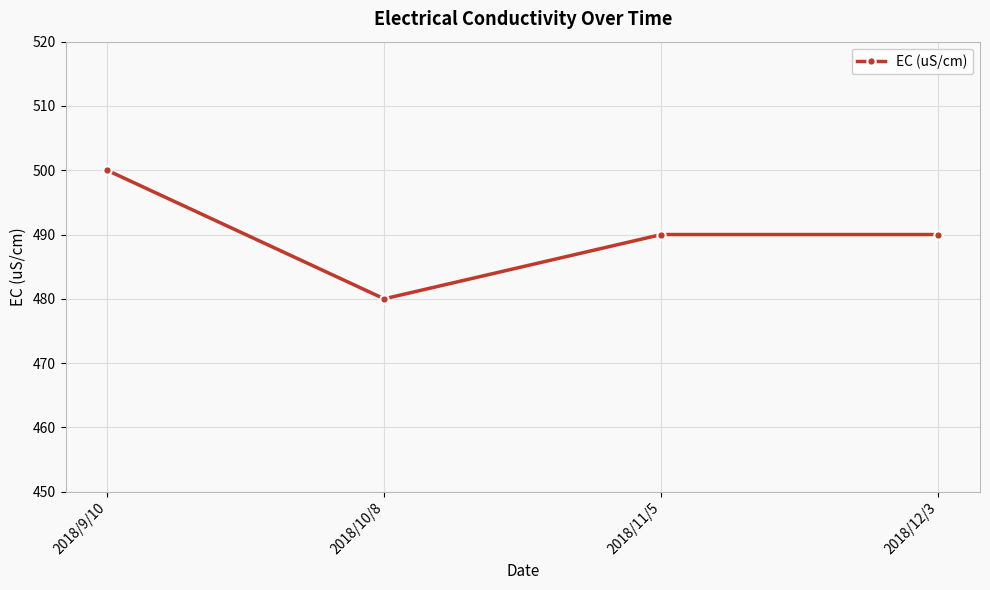

How many data points does each series have?

4